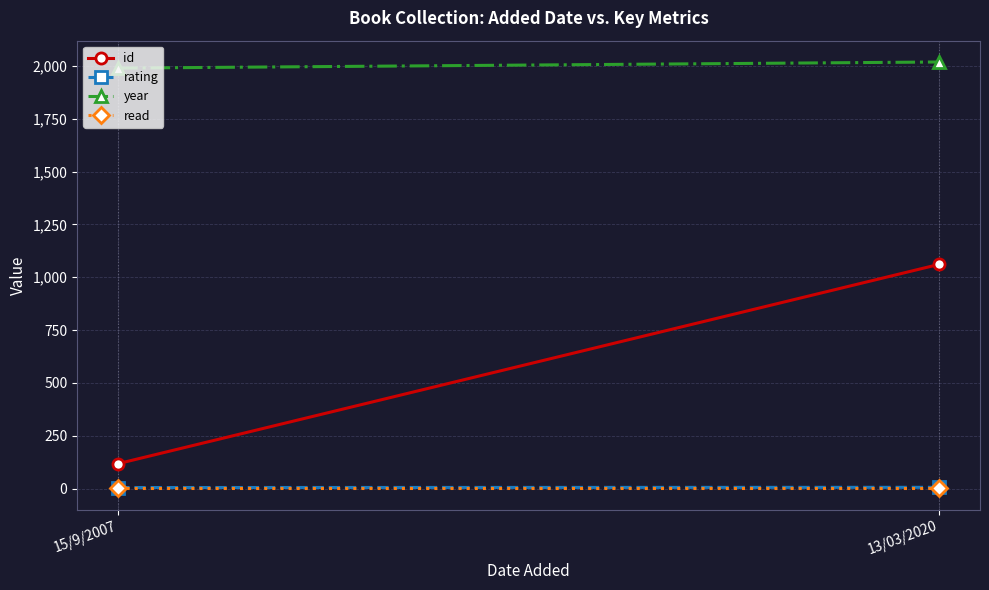

Which series has the largest total across all categories?

year